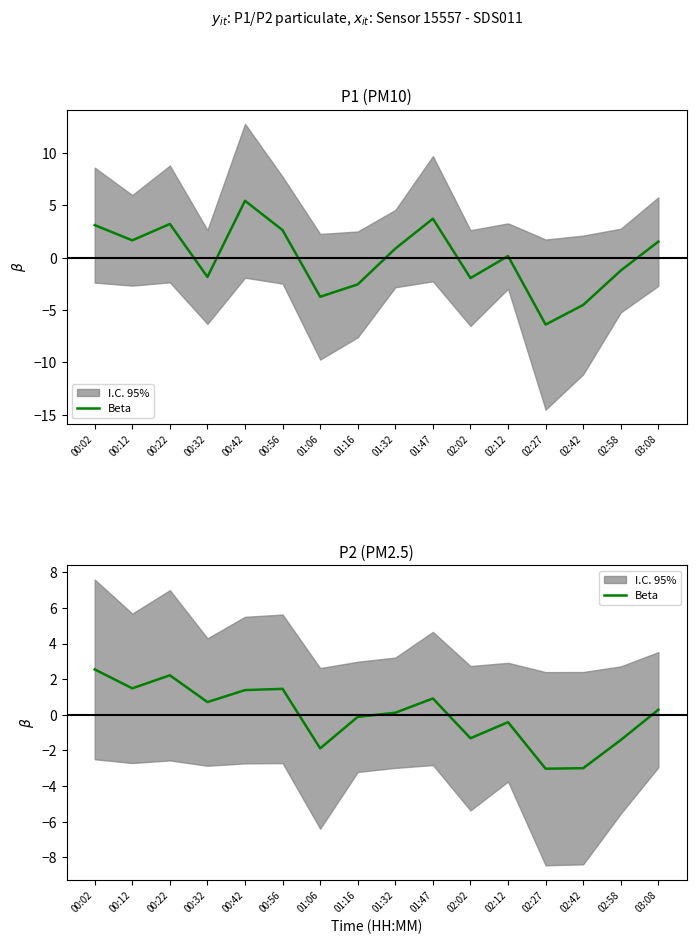

What position from the left is 01:32?

9